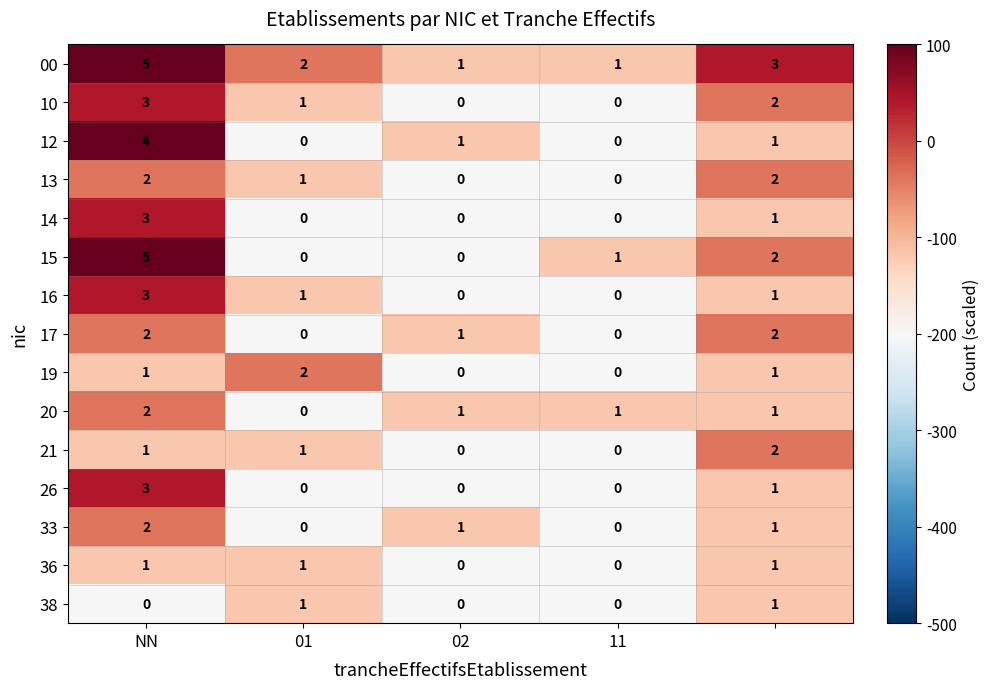

What is the highest value of the 10 series?

3